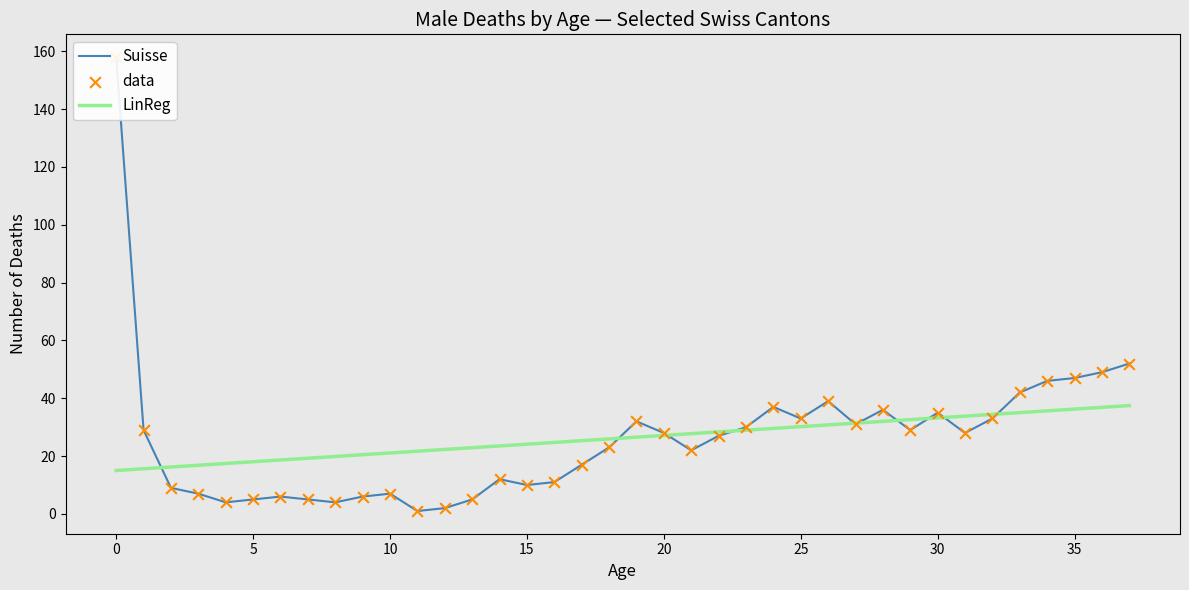

What is the lowest value of the LinReg series?

15.0